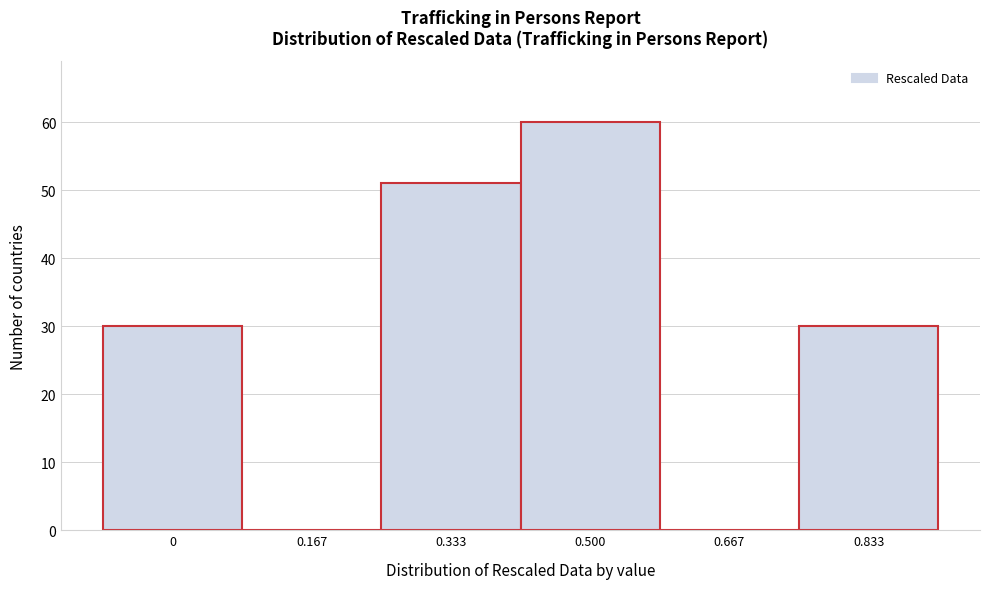

Reading left to right, transcribe all the data shown in this chart.

0=30	0.167=0	0.333=51	0.500=60	0.667=0	0.833=30